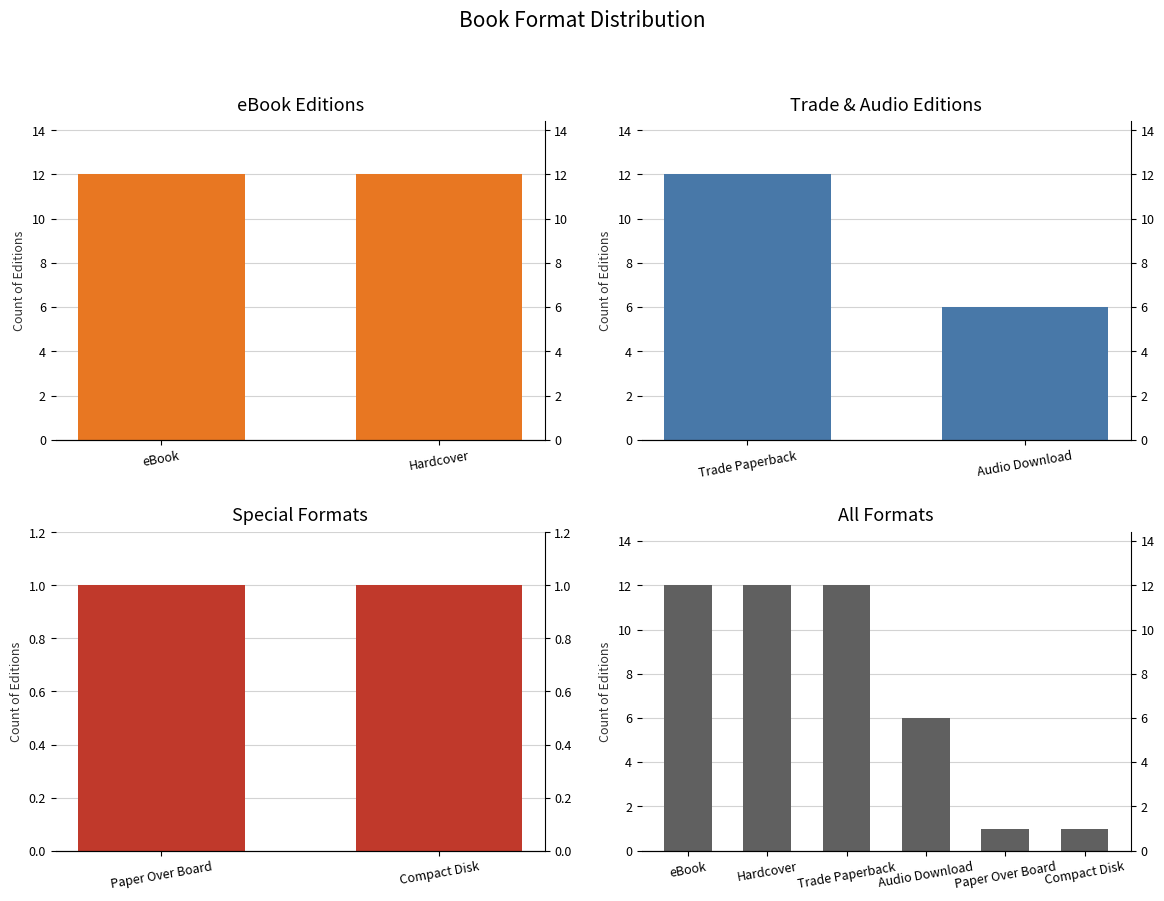

The chart shows a value of 1 at Compact Disk. True or false?

True